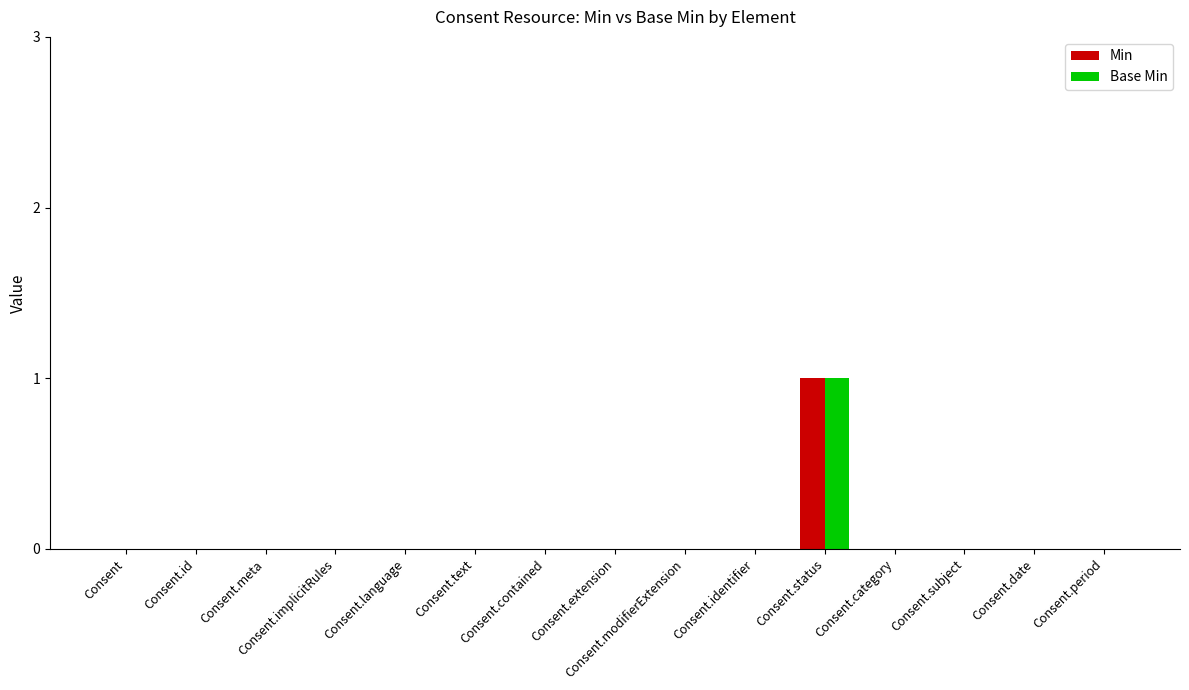

At which category is the sum across all series the highest?

Consent.status